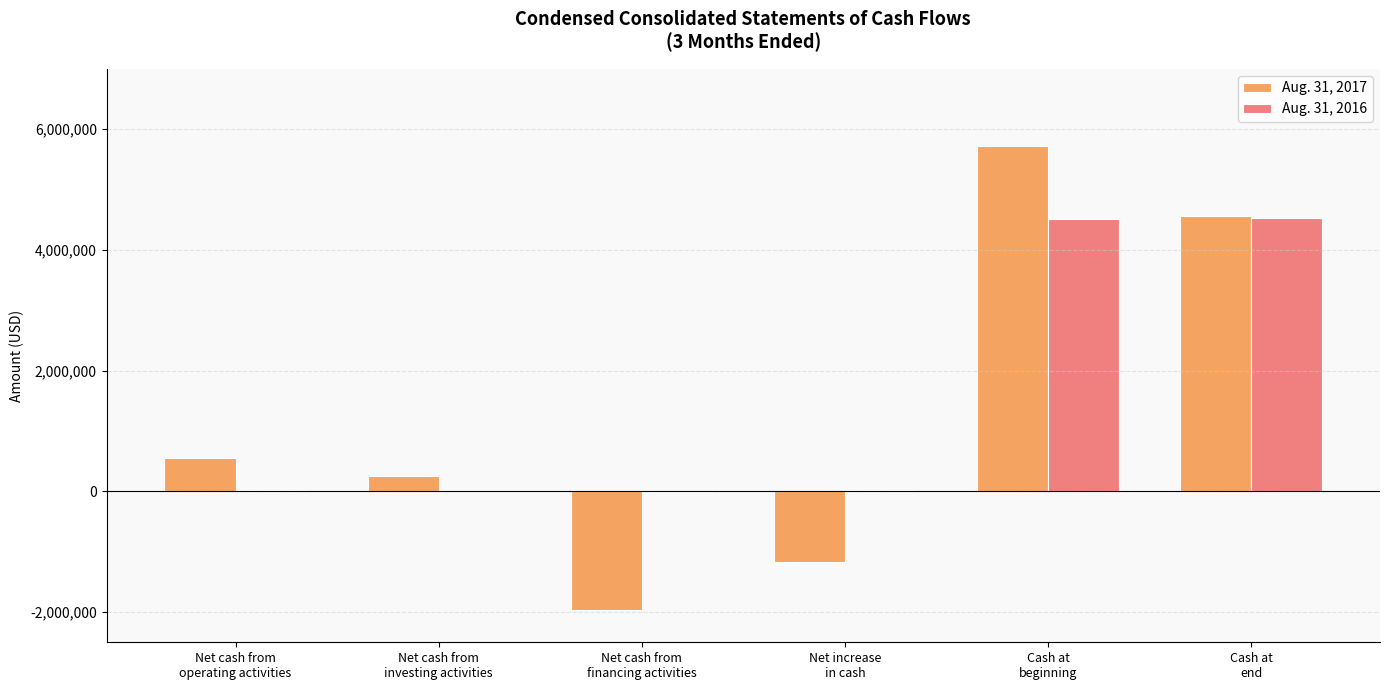

At which category is the sum across all series the highest?

Cash at
beginning